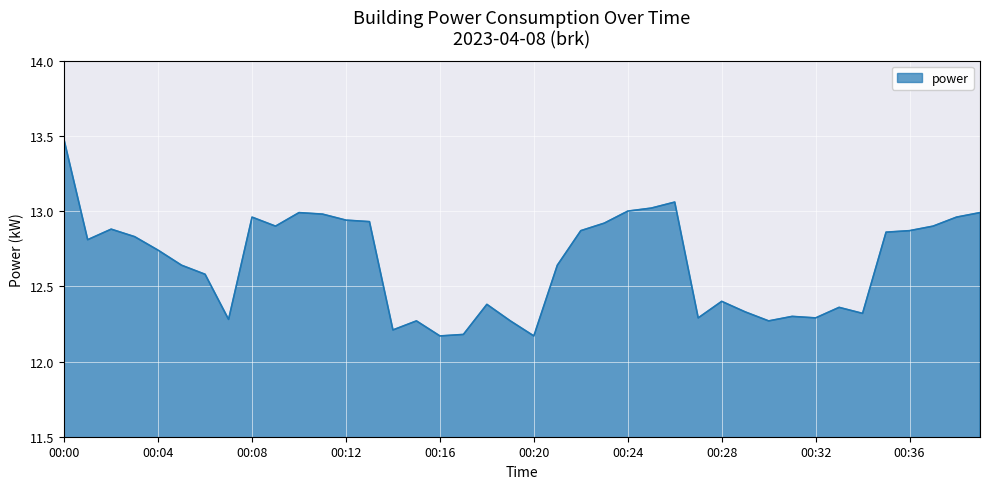

How many lines are shown in the chart?

1